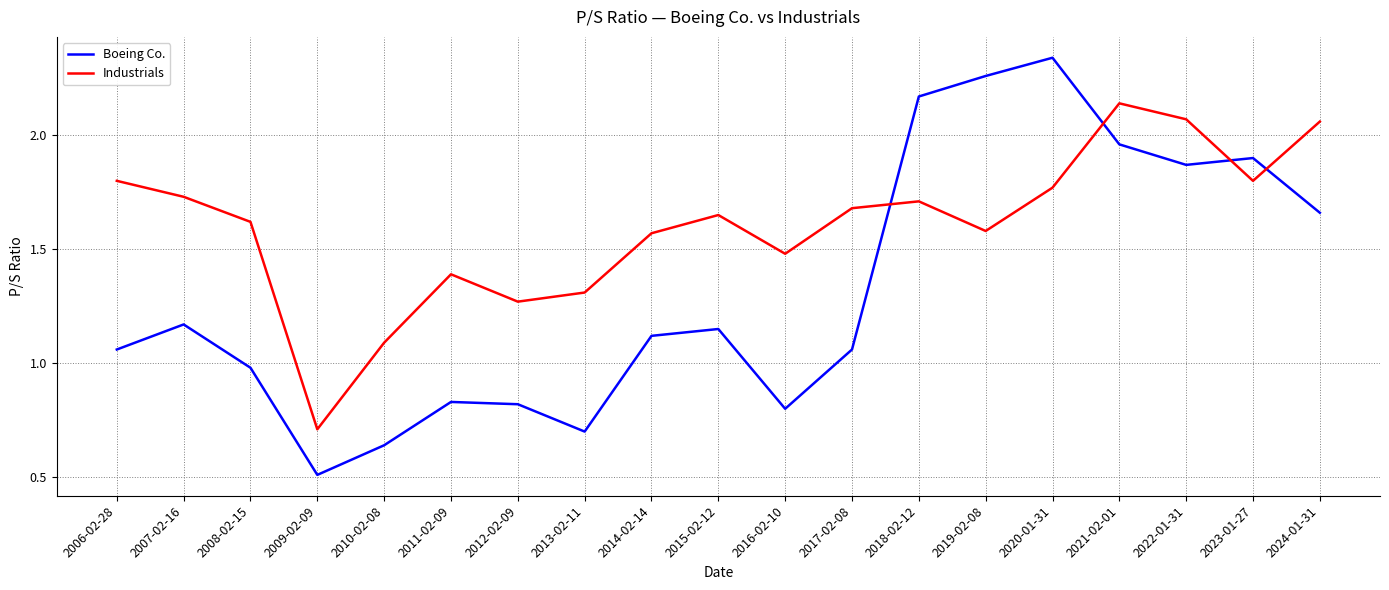

At 2018-02-12, list the series in order from largest to smallest.

Boeing Co., Industrials